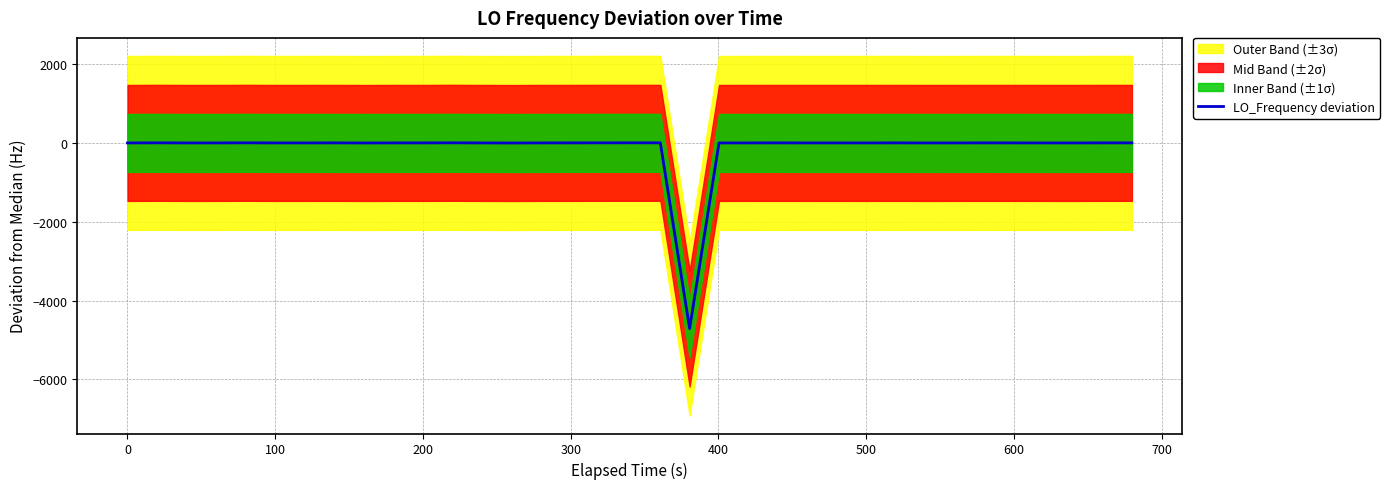

What is the value of the 26th point from the left?

0.6